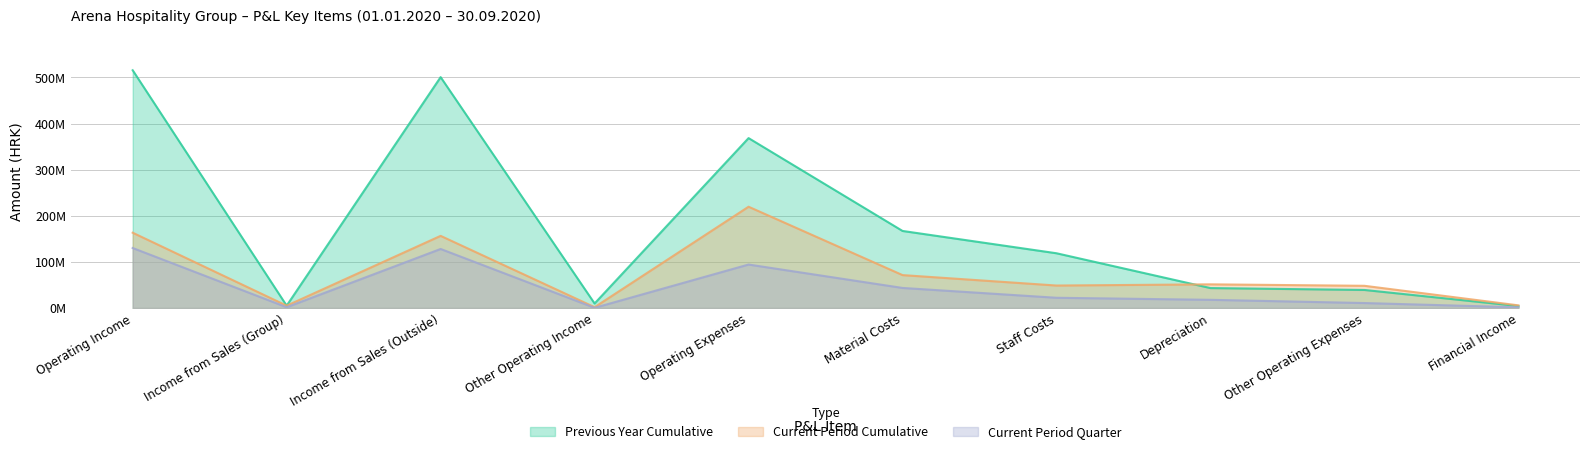

What is the label of the 7th point from the right?

Other Operating Income